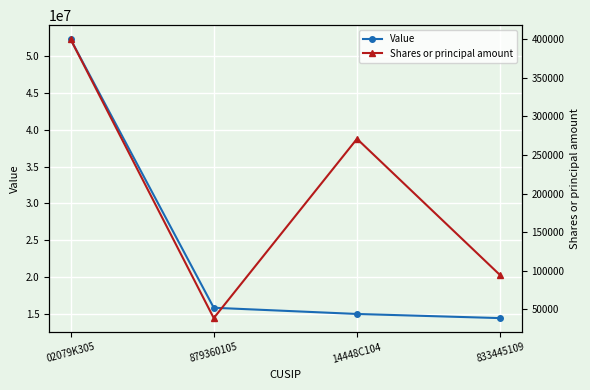

At which label is Shares or principal amount closest to 219329?

14448C104